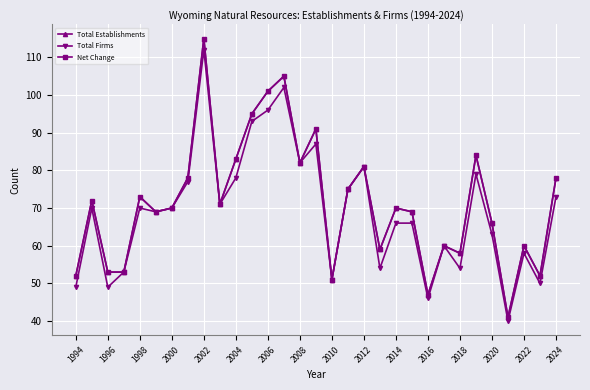

Is this an area chart (filled region under the line)?

No